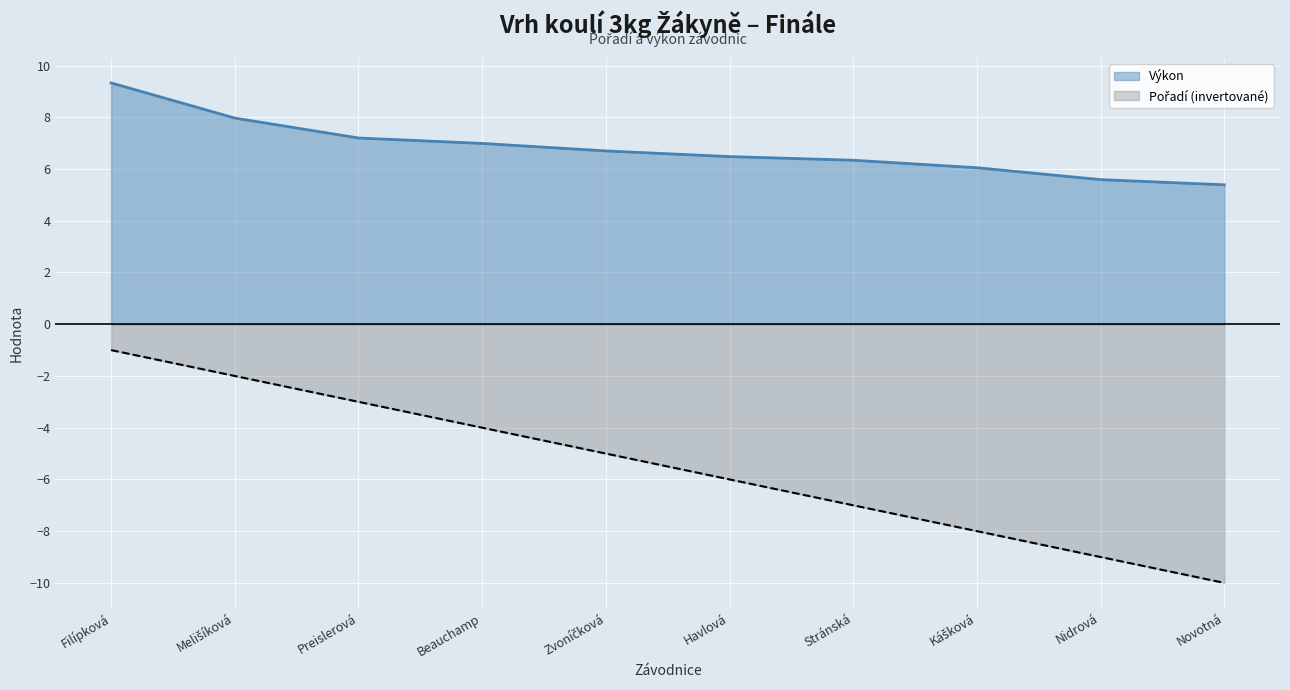

What is the highest value of the Výkon series?

9.3